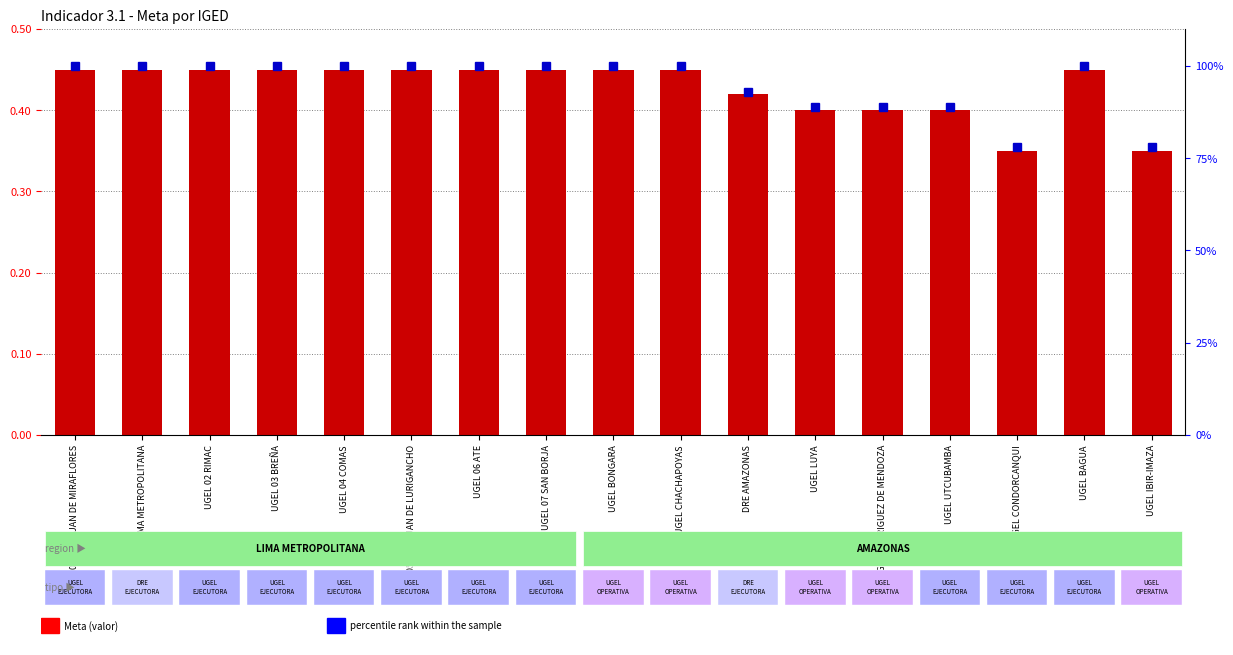

What is the sum of the Meta values at UGEL 04 COMAS and UGEL LUYA?

0.9